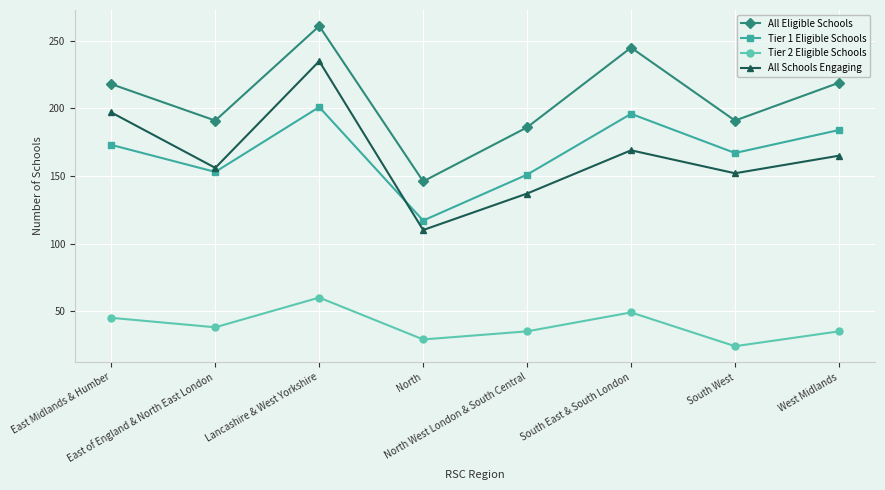

The Tier 2 Eligible Schools series shows 60 at West Midlands. True or false?

False